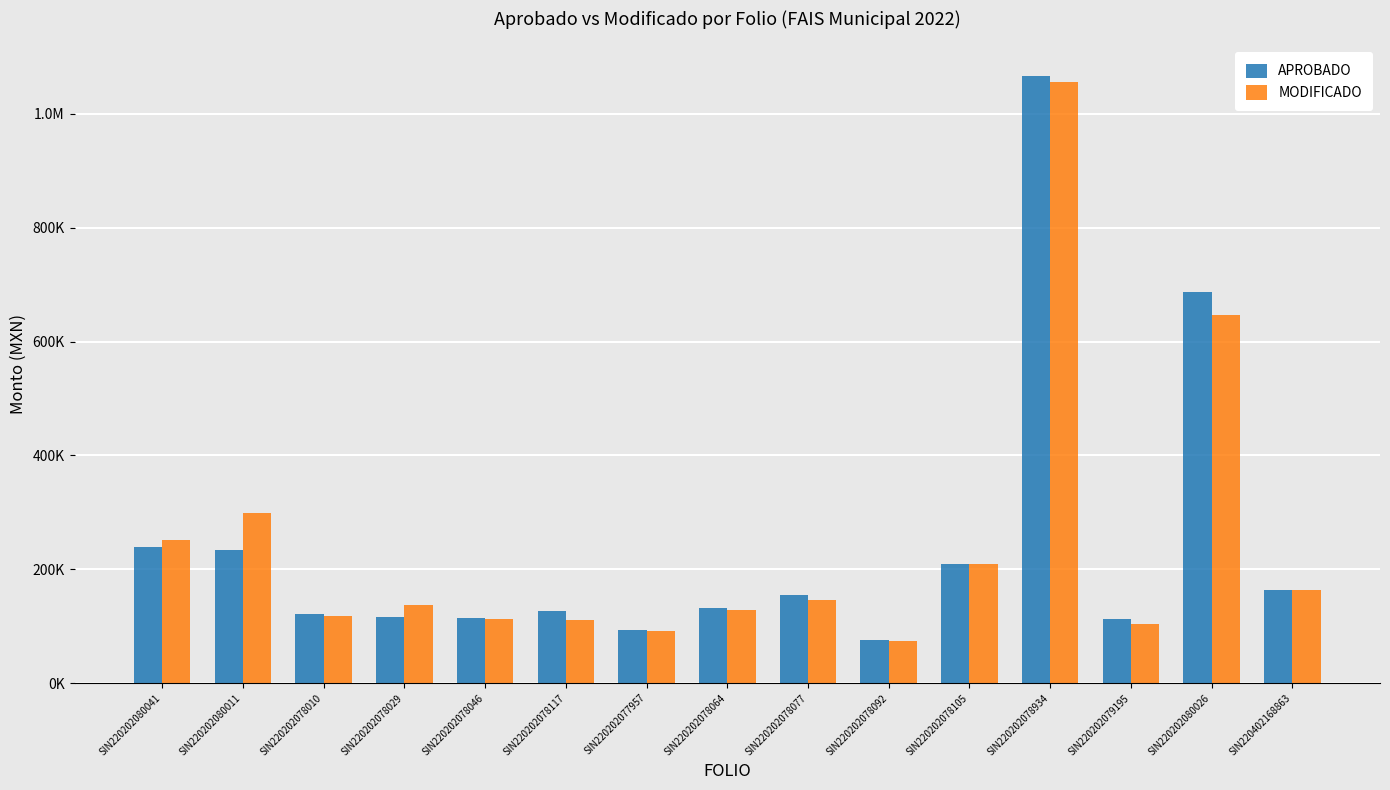

What is the lowest value of the MODIFICADO series?

74413.8